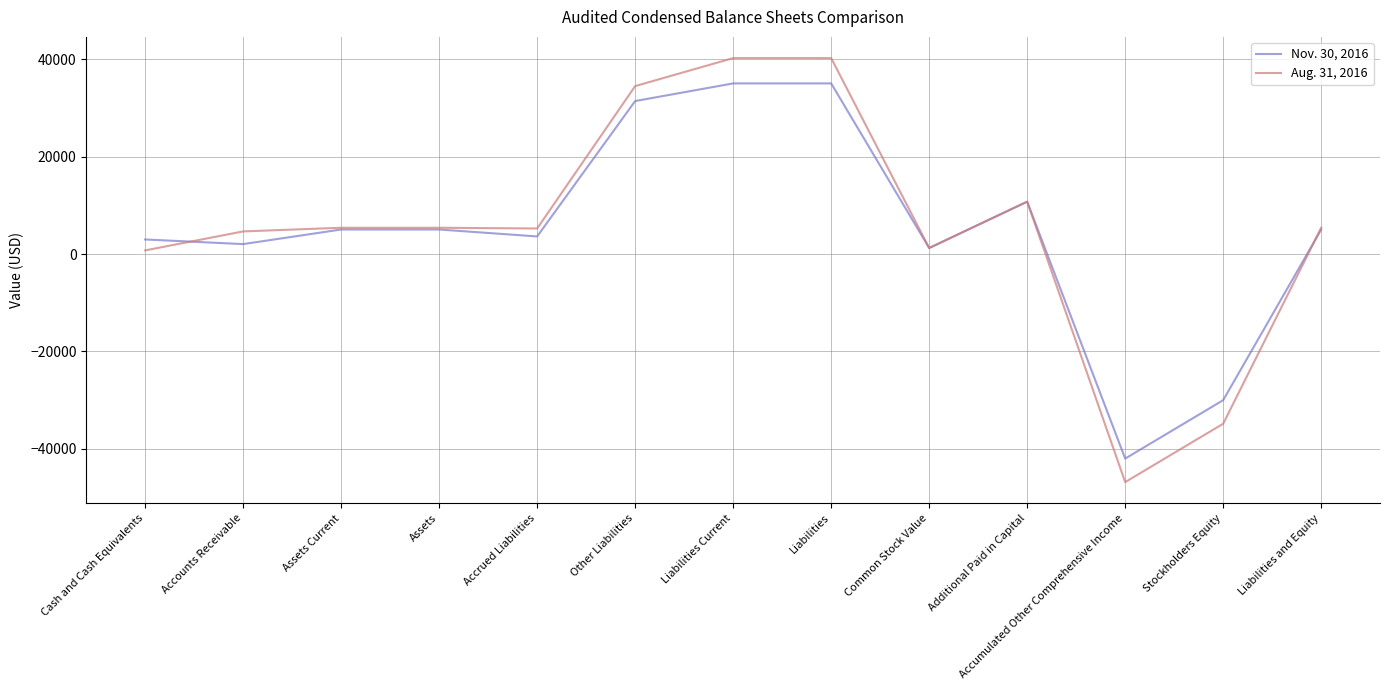

True or false: Aug. 31, 2016 has a value of -34847 at Stockholders Equity.

True